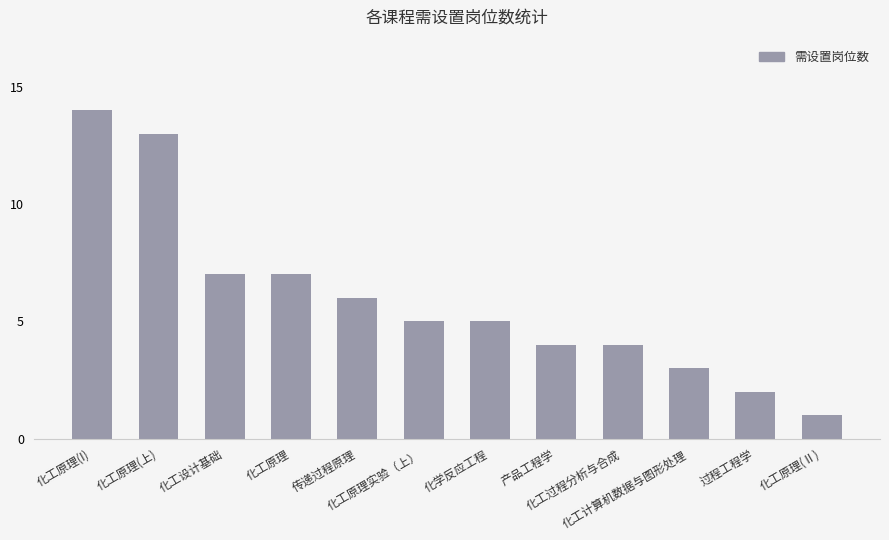

How many data points does each series have?

12